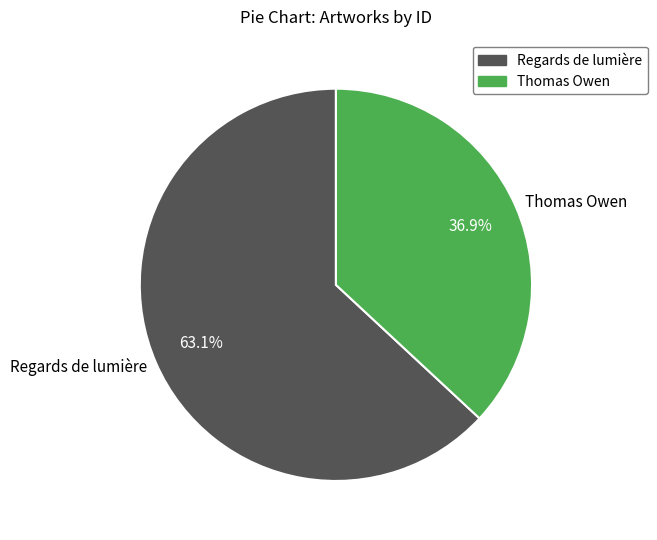

Is there a majority slice in this chart?

Yes